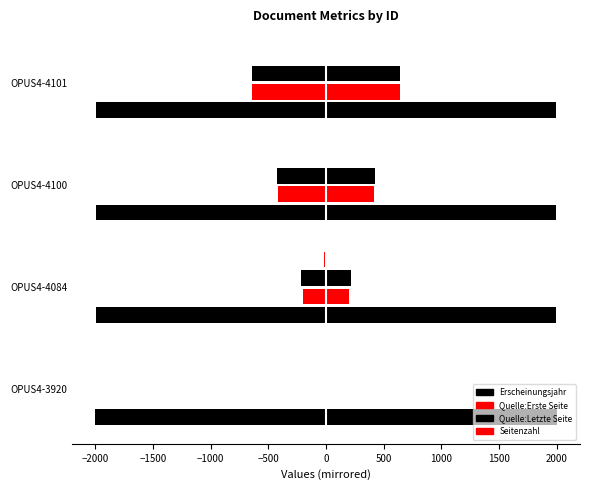

What is the value of the Erscheinungsjahr bar at the 2nd from the left?

-1995